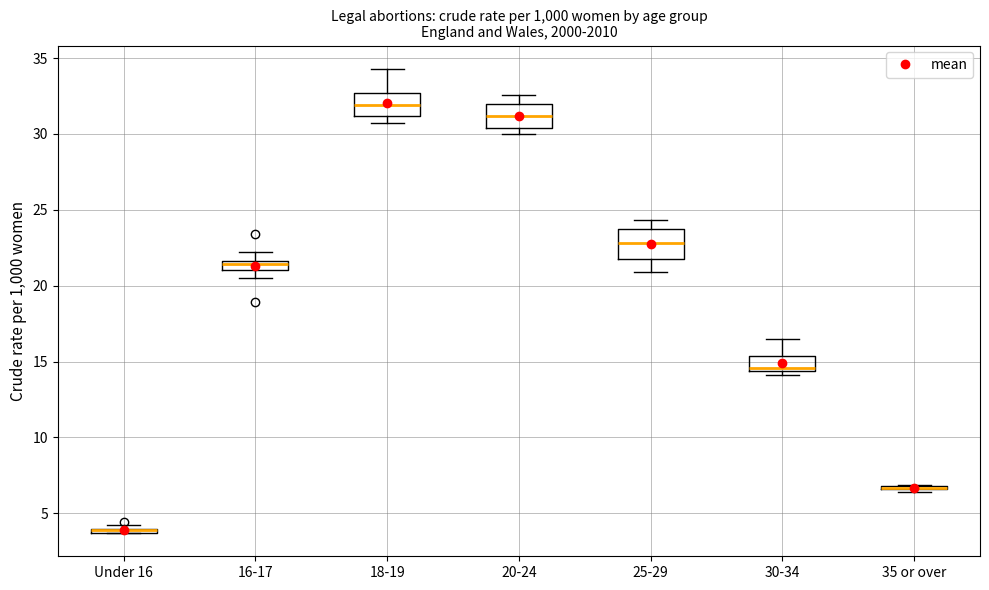

Where is the upper edge of the box for Under 16 on the y-axis? The values are not printed on the chart, so give them approximately, as read against the axis.

4.0